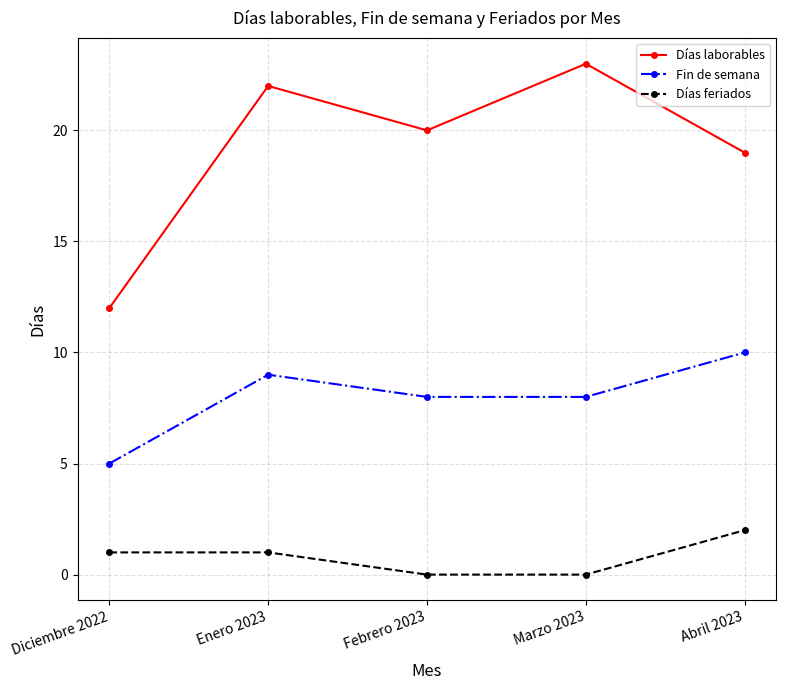

What is the difference between the highest and lowest values at Marzo 2023?

23